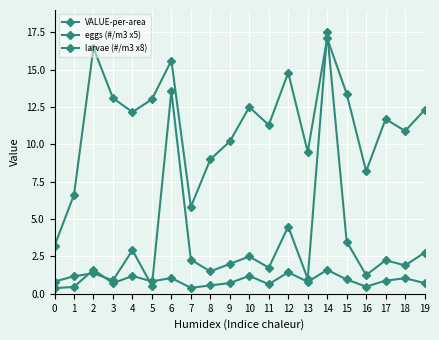

How many lines are shown in the chart?

3